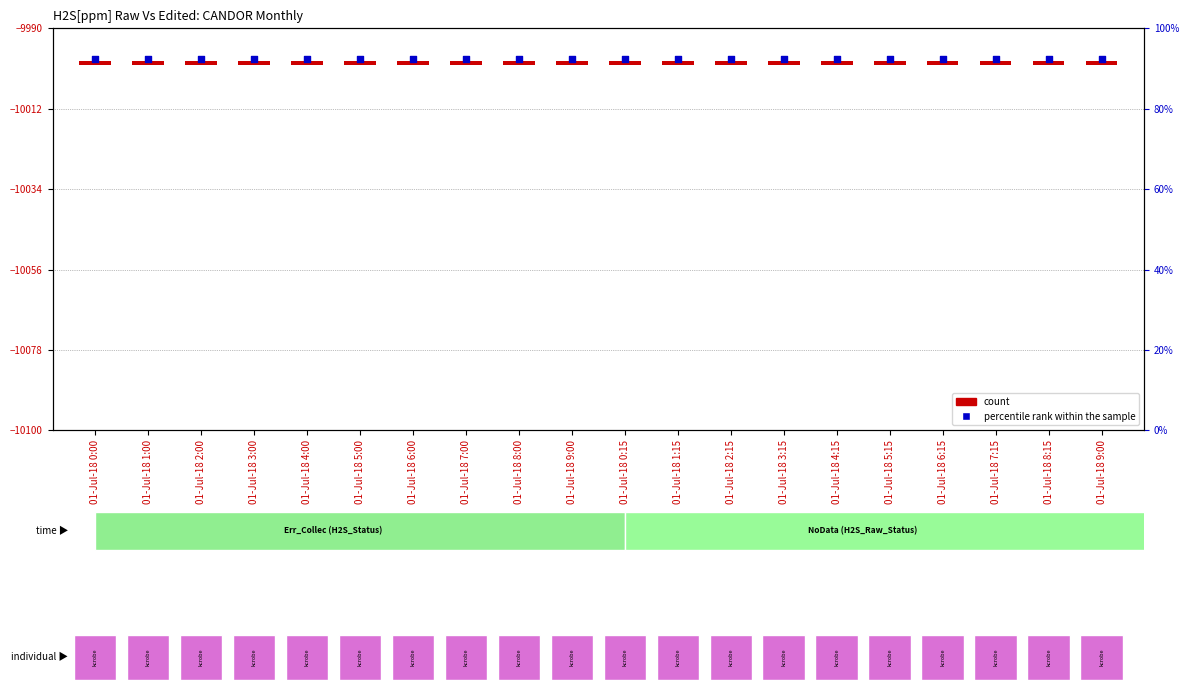

At how many categories does at least one series exceed -5508?

20